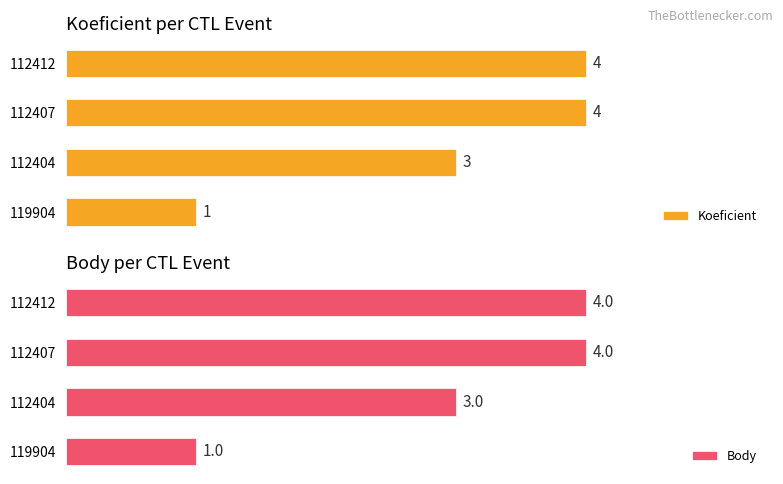

List the labels in order of Koeficient value, smallest first.

0, 1, 2, 3